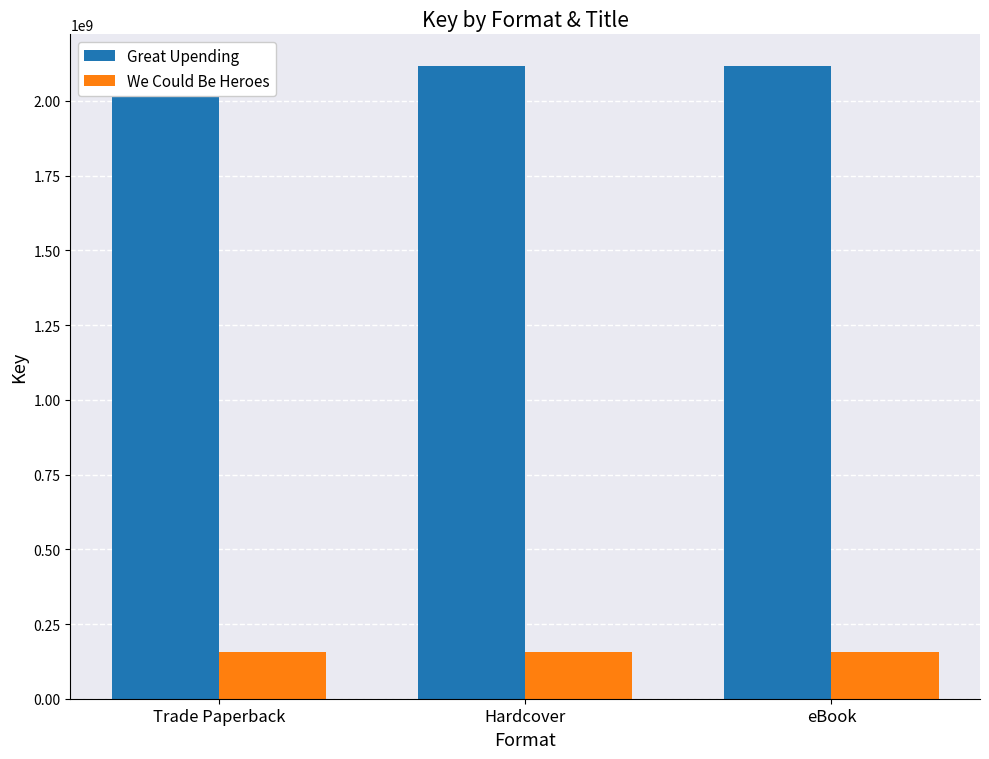

Reading left to right, extract all data points from this chart.

Great Upending: Trade Paperback=2117112568	Hardcover=2117112568	eBook=2117112568
We Could Be Heroes: Trade Paperback=154885675	Hardcover=154885675	eBook=154885675